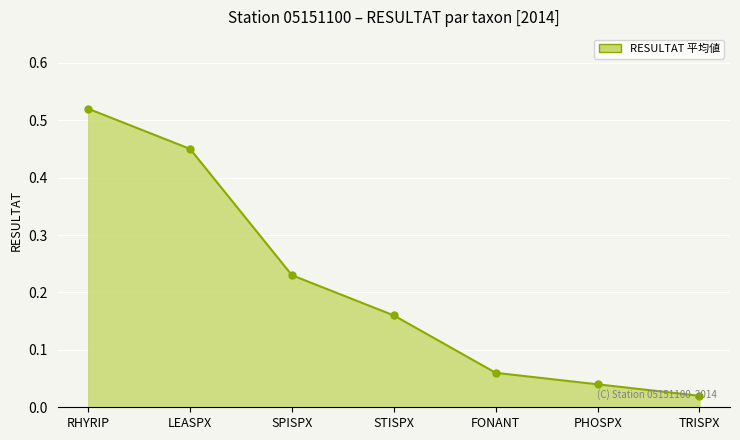

List the labels in order of value, smallest first.

TRISPX, PHOSPX, FONANT, STISPX, SPISPX, LEASPX, RHYRIP